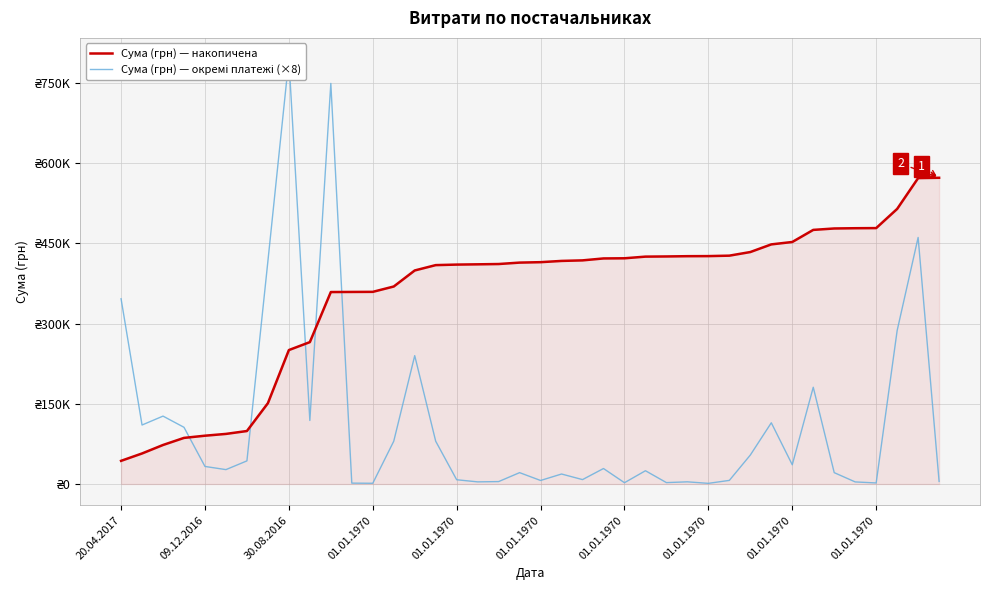

At 31, list the series in order from smallest to largest.

Сума (грн) — окремі платежі (×8), Сума (грн) — накопичена